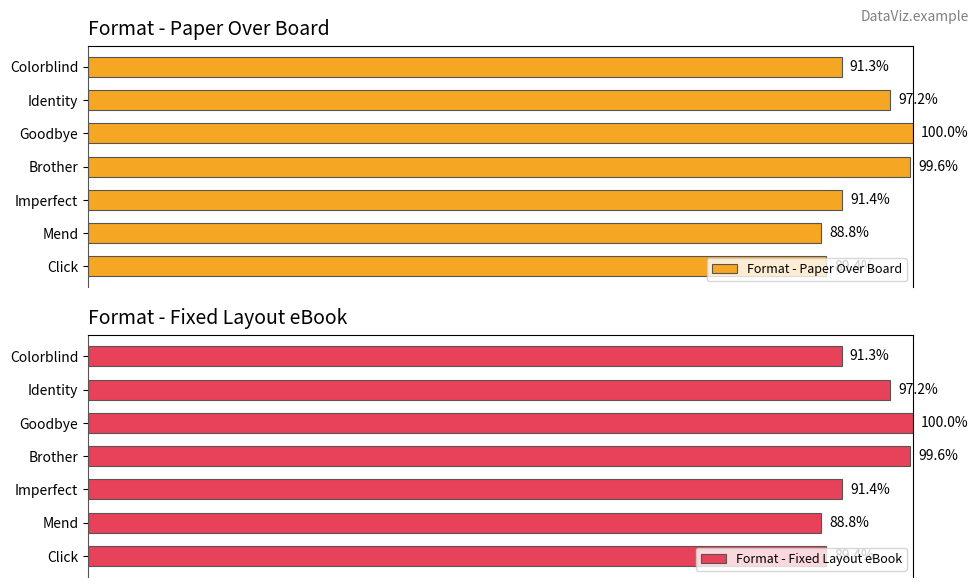

The value of Format - Fixed Layout eBook at Identity is 149.2. True or false?

False